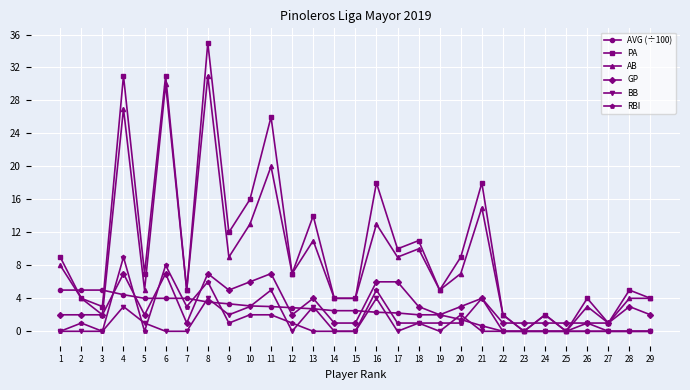

After their last crossing, which series has the higher values: PA or AVG (÷100)?

PA